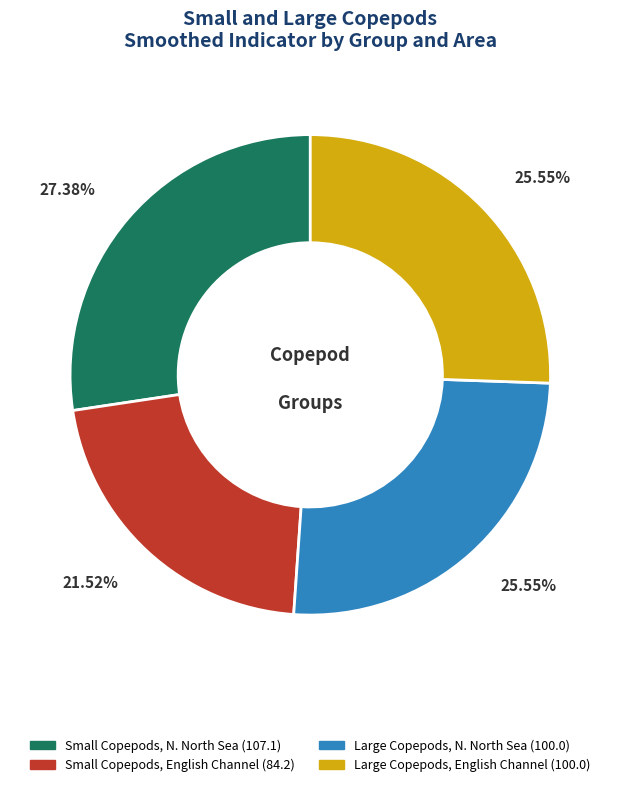

Is there a majority slice in this chart?

No